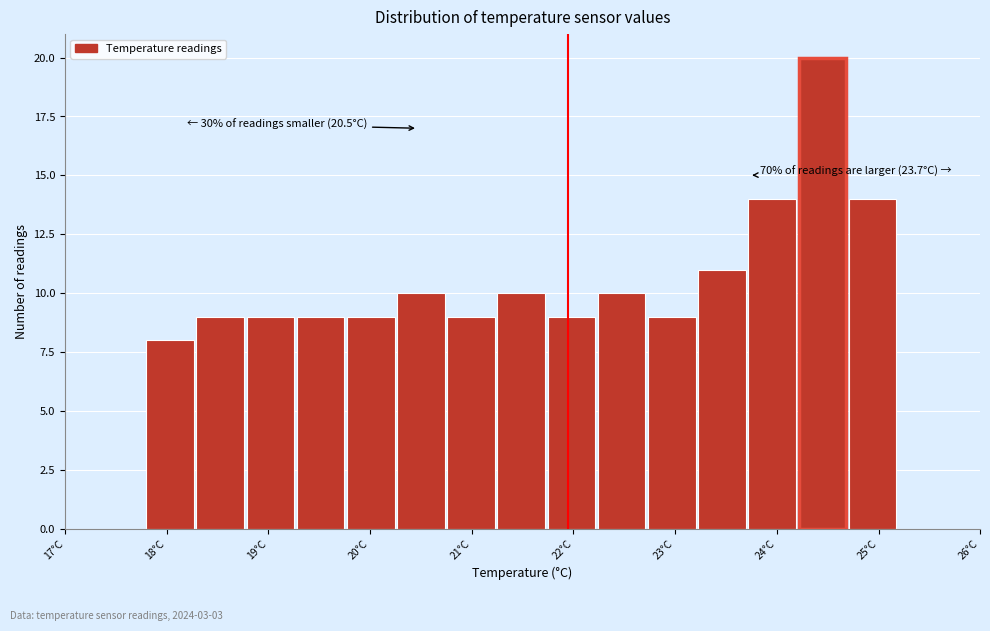

Over which range of the x-axis is the bar tallest?

24.2 to 24.7